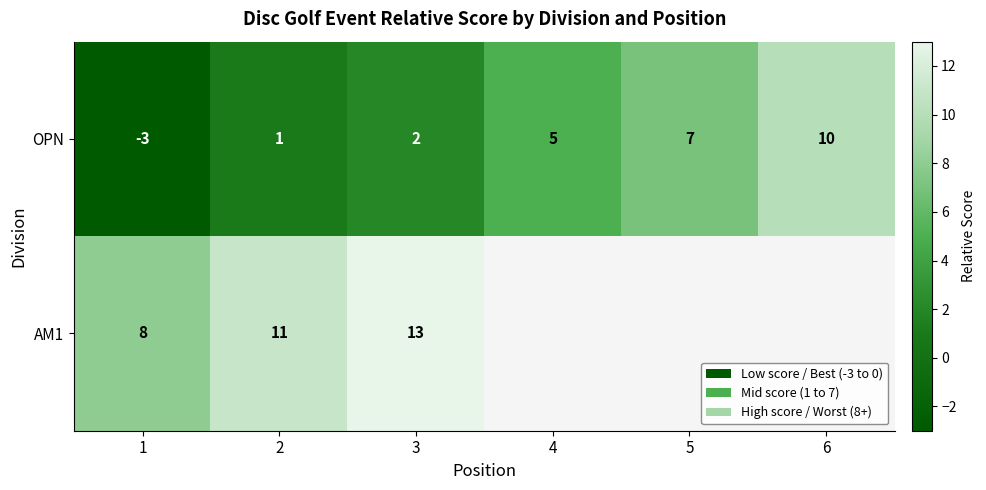

How many data points in OPN are less than 5?

3